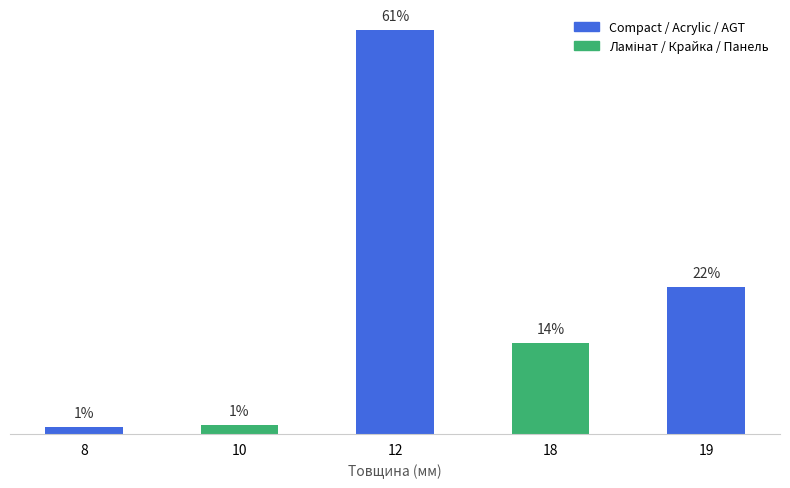

Between 12 and 19, which is larger?

12